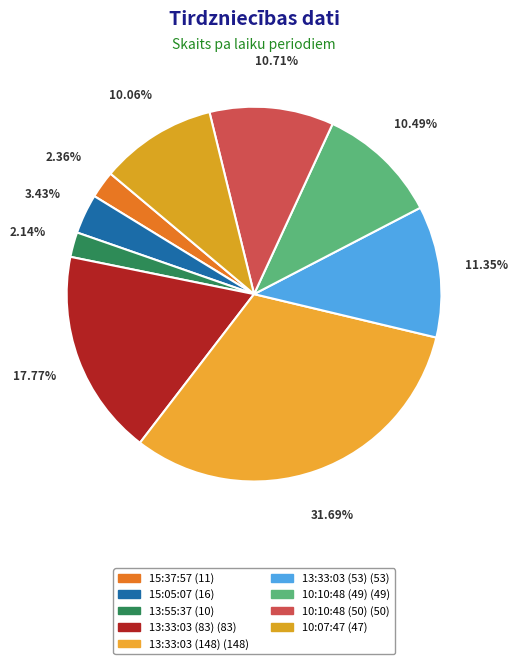

To the nearest percent, what percentage of the pie is 10:10:48 (49)?

10%